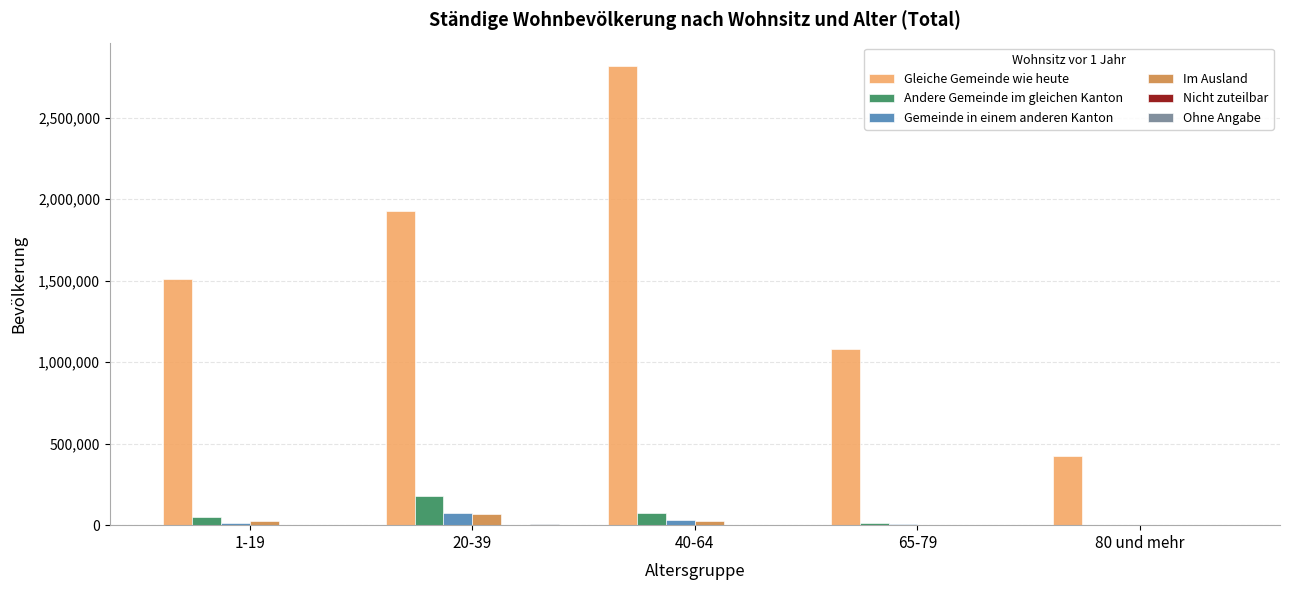

What is the maximum value shown in the chart?

2820208